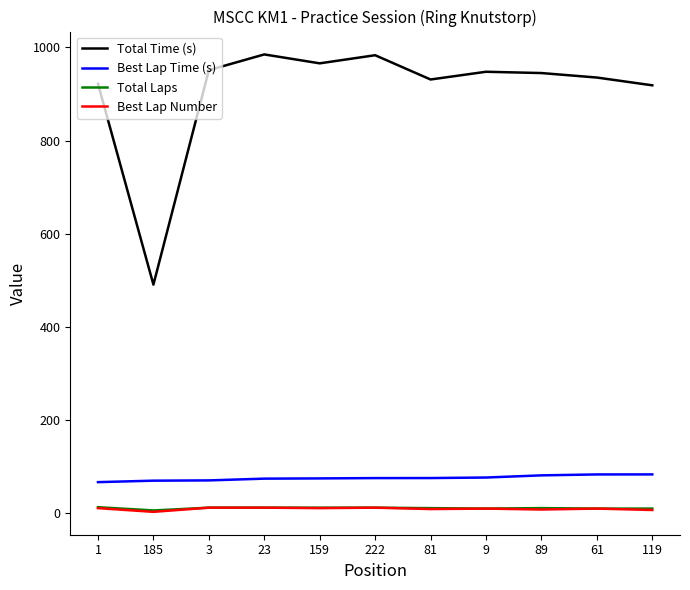

What is the greatest value displayed?

985.1